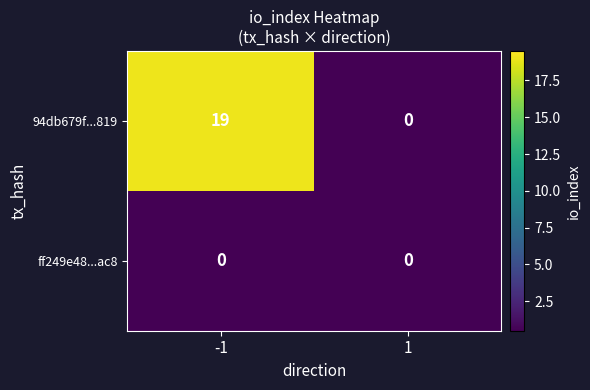

Rank the series at -1 from lowest to highest value.

ff249e48...ac8, 94db679f...819